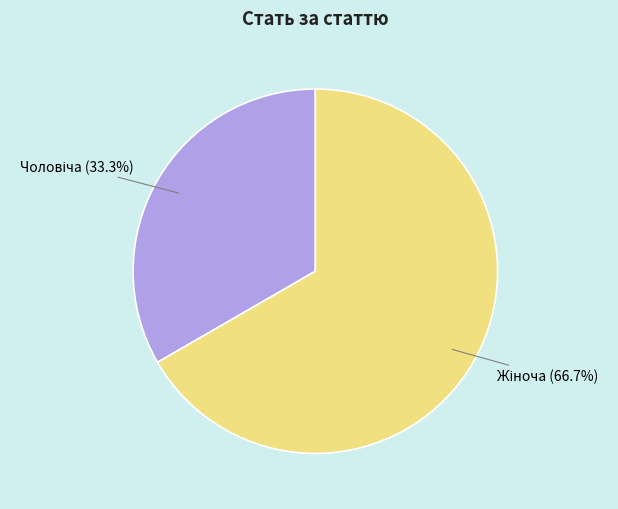

Is there any slice that represents more than half of the pie?

Yes